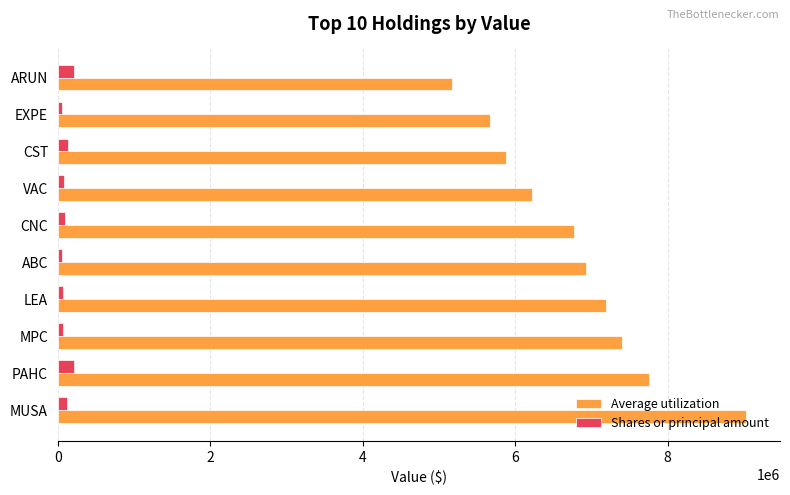

True or false: Average utilization has a value of 6779000 at CNC.

True